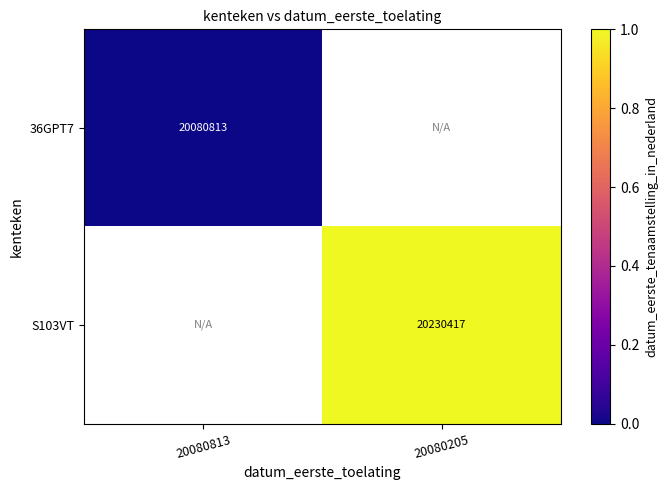

Is the value of S103VT at 20080205 greater than the value of 36GPT7 at 20080813?

Yes